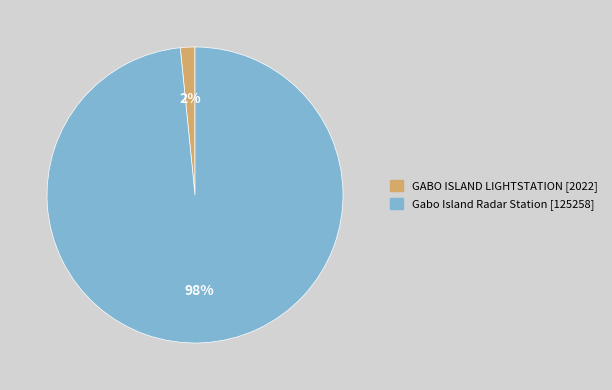

Is the sum of Gabo Island Radar Station and GABO ISLAND LIGHTSTATION greater than half?

Yes